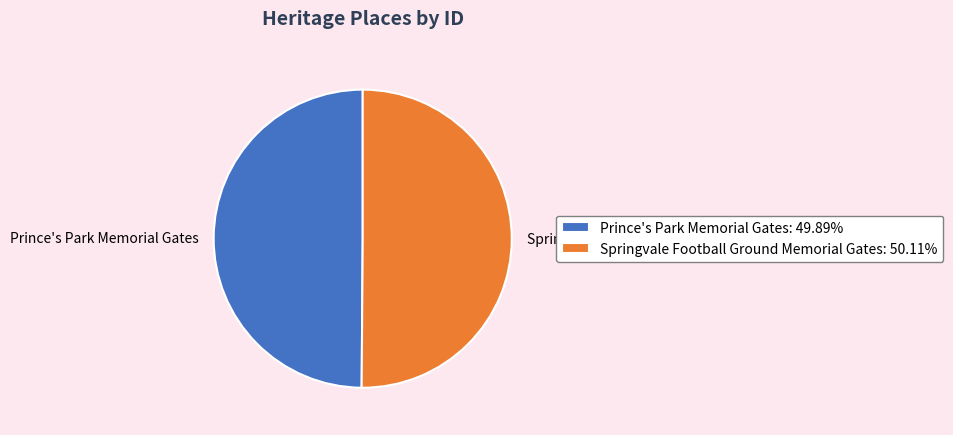

What is the ratio of the value at Prince's Park Memorial Gates to the value at Springvale Football Ground Memorial Gates?

1.0